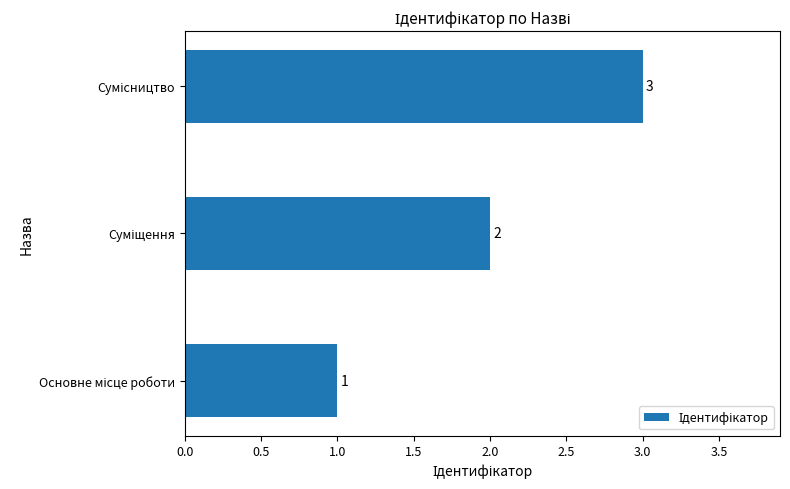

What is the sum of all values?

6